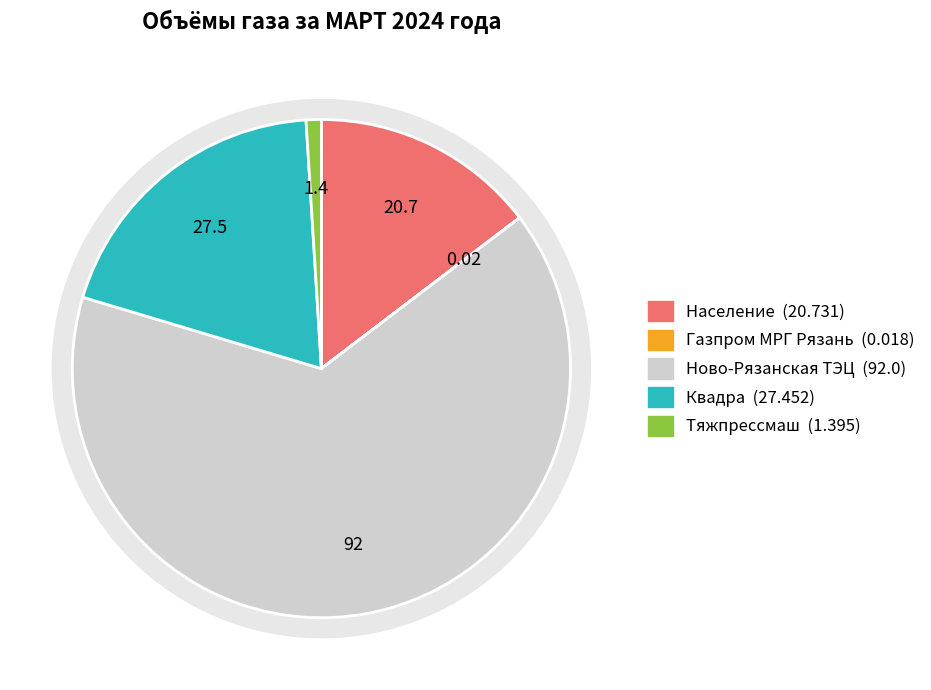

Rank the categories by value from highest to lowest.

ООО "Ново-Рязанская ТЭЦ", АО "Квадра - Генерирующая компания", Население, ПАО "Тяжпрессмаш", ООО "Газпром межрегионгаз Рязань"